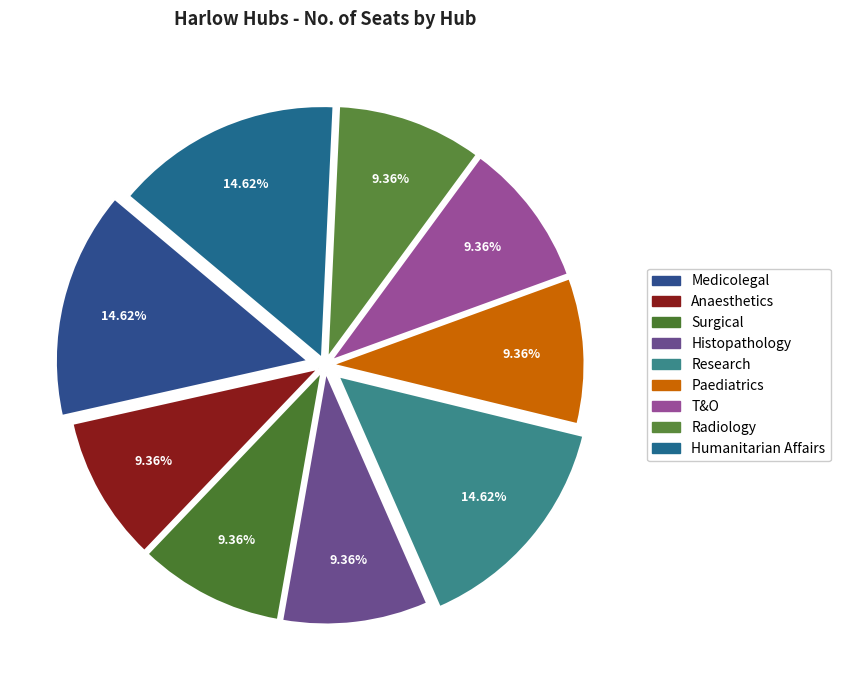

Rank the categories by value from highest to lowest.

Medicolegal, Research, Humanitarian Affairs, Anaesthetics, Surgical, Histopathology, Paediatrics, T&O, Radiology